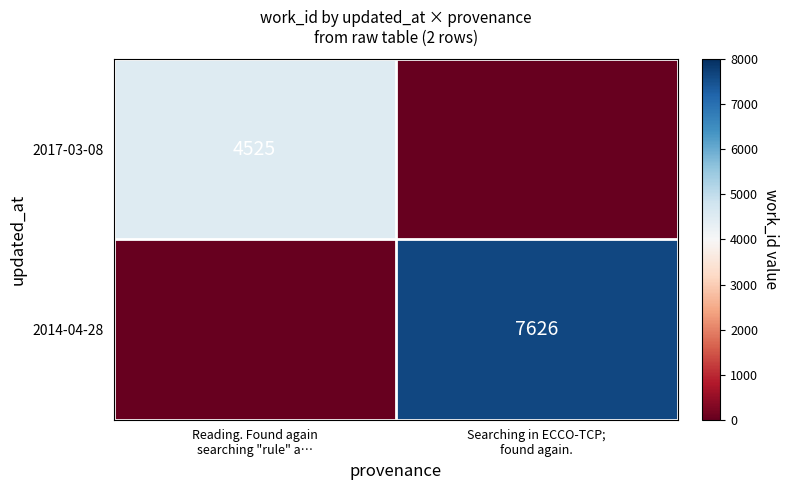

List the labels in order of 2014-04-28 value, largest first.

Searching in ECCO-TCP; found again., Reading. Found again searching "rule" a…